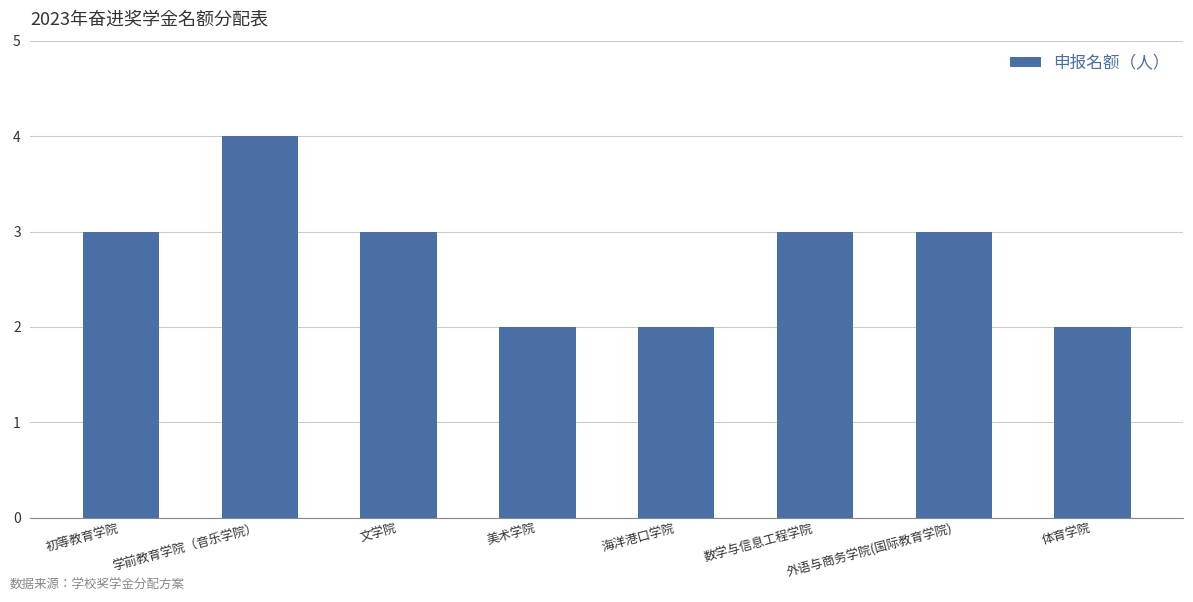

Count the values in the range 2 to 3.

7